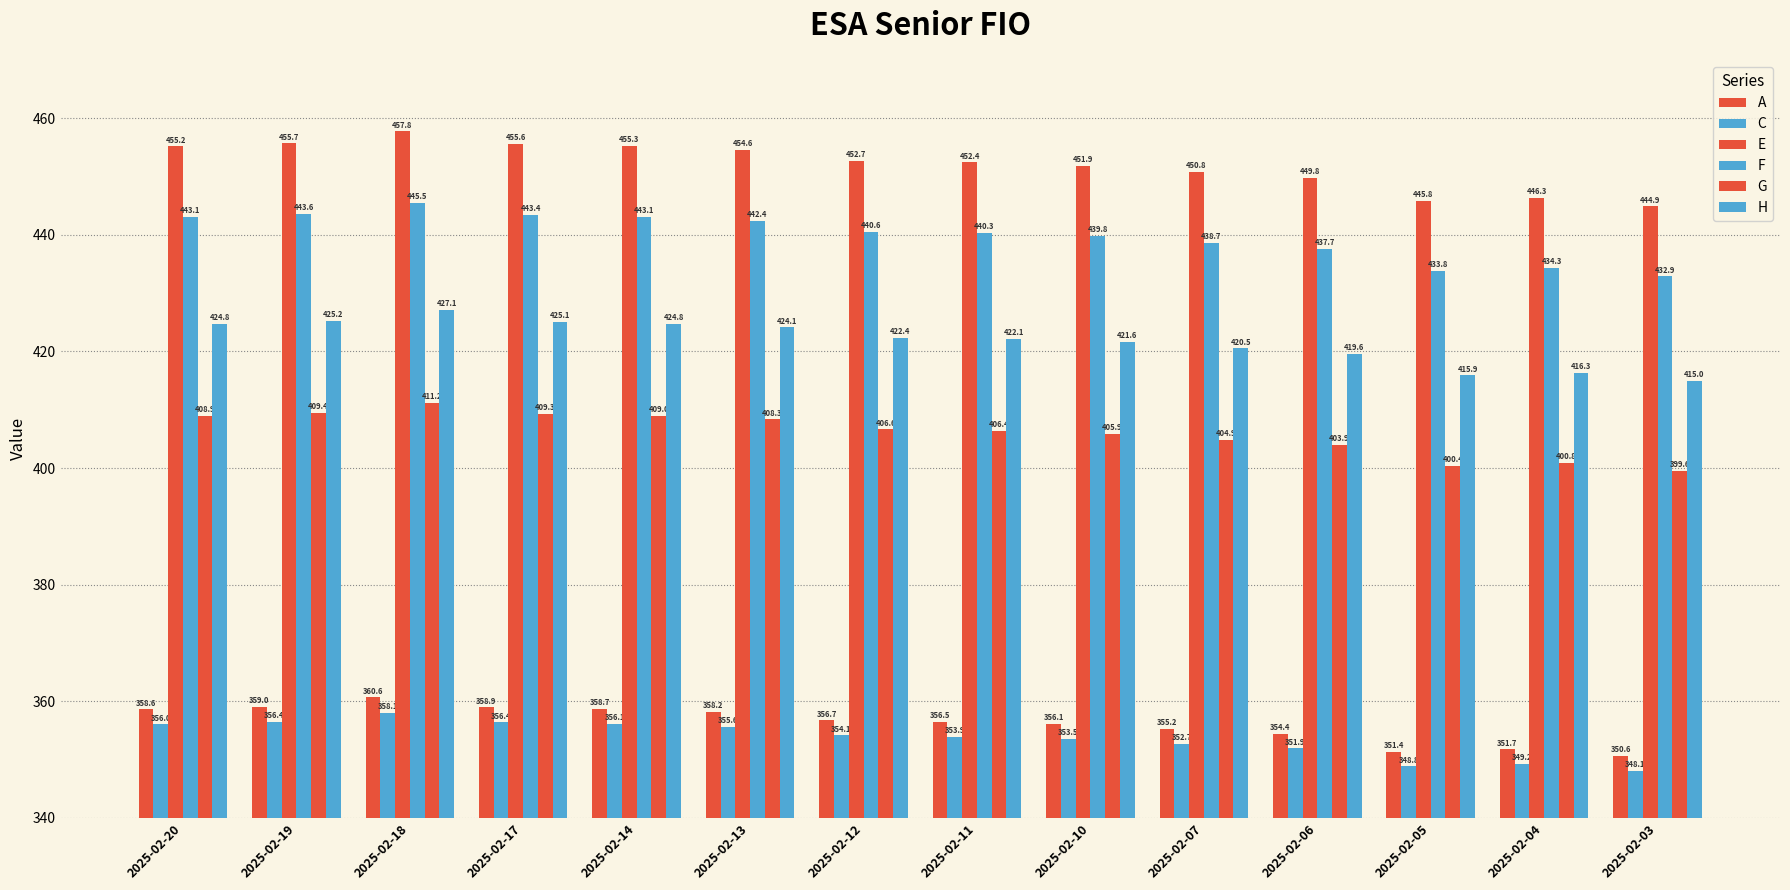

What is the greatest value displayed?

457.8